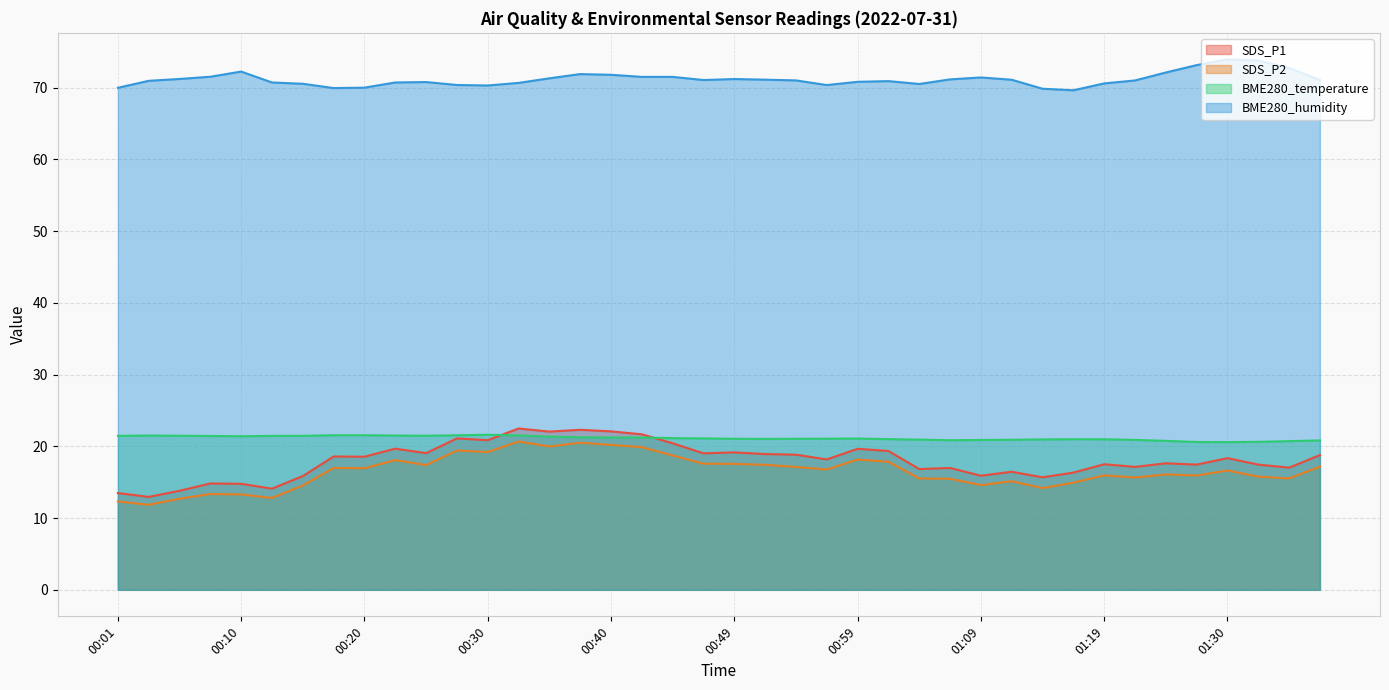

Reading left to right, transcribe all the data shown in this chart.

SDS_P1: 13.5	12.9	13.8	14.8	14.8	14.1	15.8	18.6	18.6	19.7	19.1	21.1	20.9	22.5	22.1	22.3	22.1	21.7	20.4	19.0	19.1	18.9	18.8	18.2	19.6	19.4	16.8	17.0	15.9	16.4	15.7	16.3	17.5	17.1	17.6	17.4	18.4	17.4	17.0	18.8
SDS_P2: 12.3	11.8	12.7	13.3	13.3	12.8	14.6	17.0	16.9	18.1	17.4	19.4	19.2	20.7	20.0	20.5	20.2	19.9	18.7	17.6	17.6	17.4	17.1	16.8	18.1	17.9	15.5	15.5	14.6	15.1	14.2	14.9	15.9	15.7	16.1	15.9	16.6	15.8	15.5	17.2
BME280_temperature: 21.5	21.5	21.5	21.4	21.4	21.4	21.5	21.5	21.5	21.5	21.5	21.5	21.6	21.5	21.3	21.3	21.2	21.2	21.1	21.1	21.1	21.0	21.1	21.1	21.1	21.0	20.9	20.9	20.9	20.9	21.0	21.0	21.0	20.9	20.8	20.6	20.6	20.6	20.7	20.8
BME280_humidity: 70.0	70.9	71.2	71.5	72.2	70.7	70.5	69.9	70.0	70.7	70.8	70.3	70.3	70.6	71.3	71.9	71.8	71.5	71.5	71.0	71.2	71.1	71.0	70.3	70.8	70.9	70.5	71.1	71.4	71.1	69.8	69.6	70.6	71.0	72.1	73.1	73.9	73.8	72.7	71.0